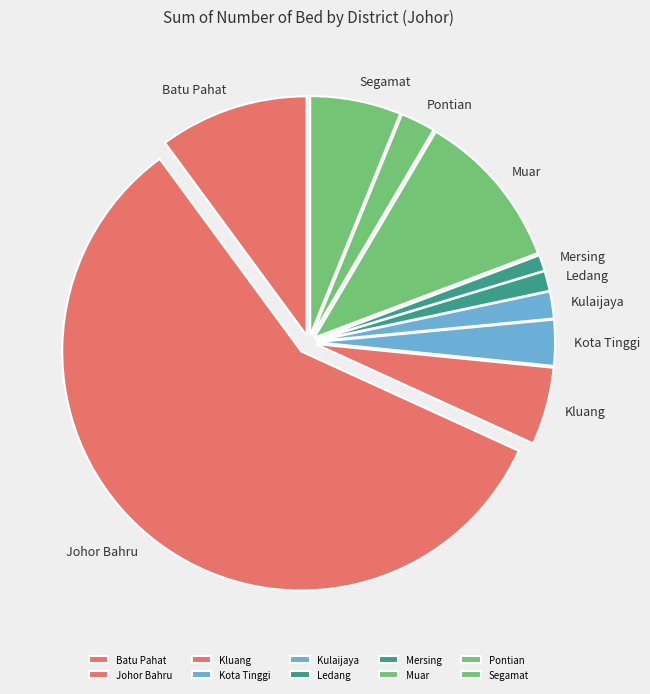

Between Pontian and Kota Tinggi, which is larger?

Kota Tinggi